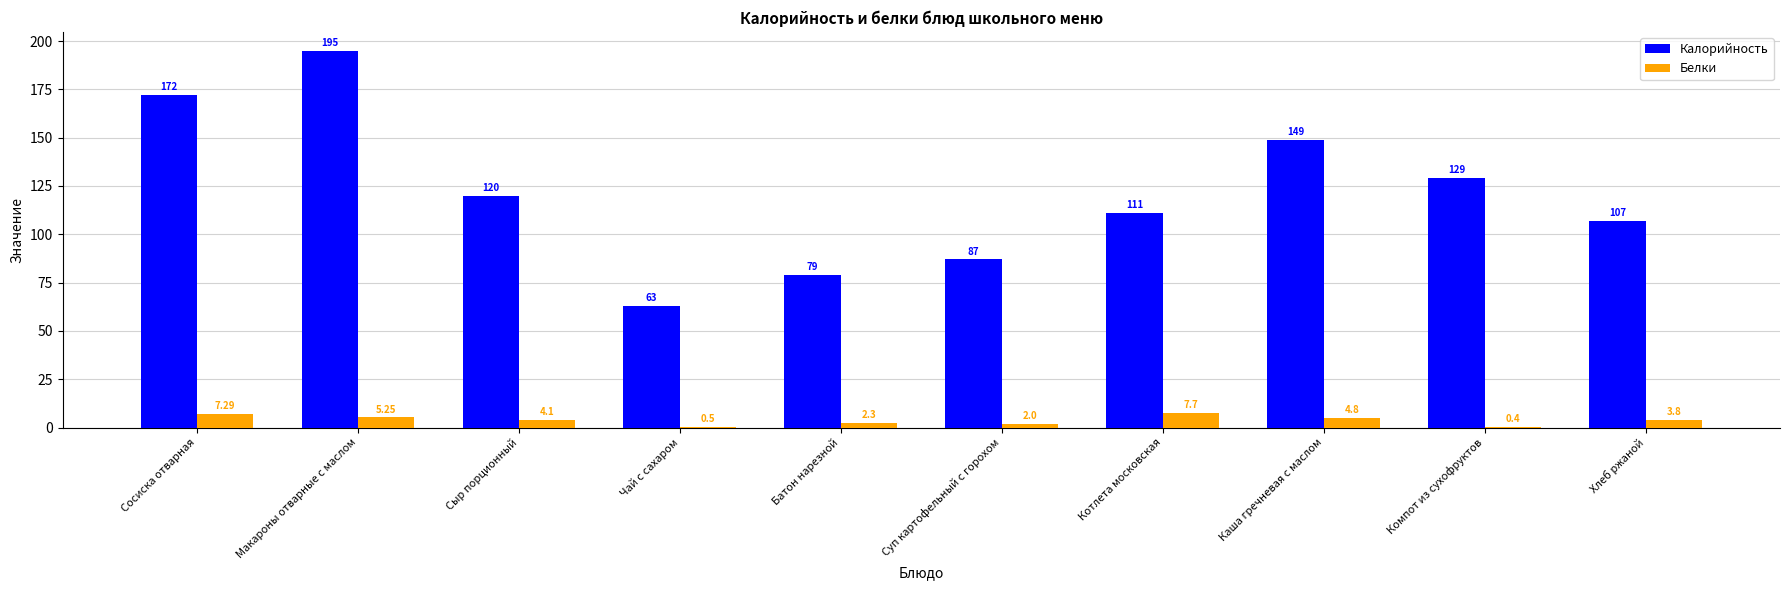

What are all the series names shown in the legend?

Калорийность, Белки